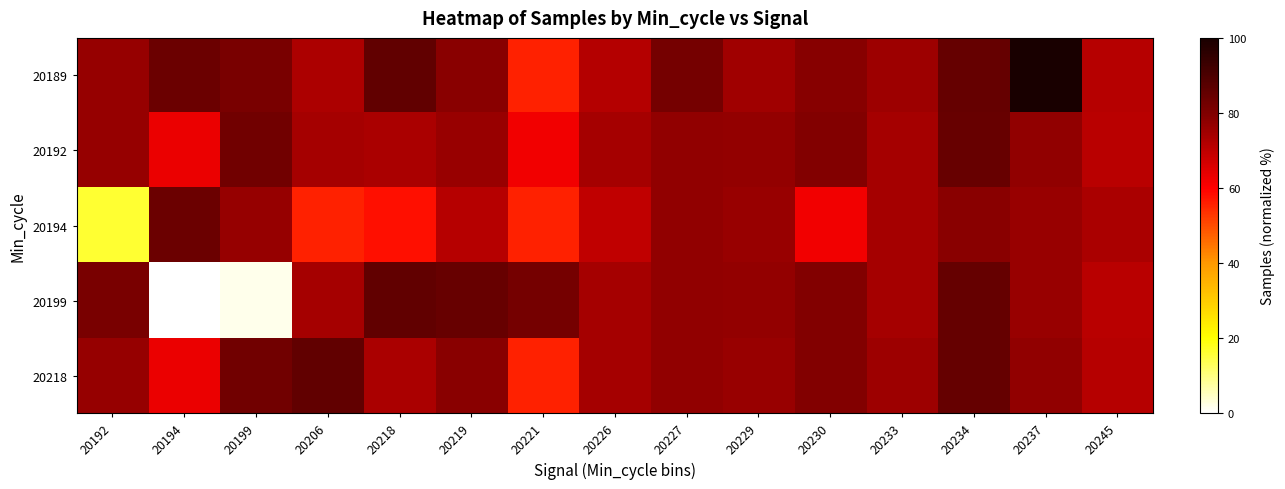

Between 20206 and 20218, which is larger?

20218